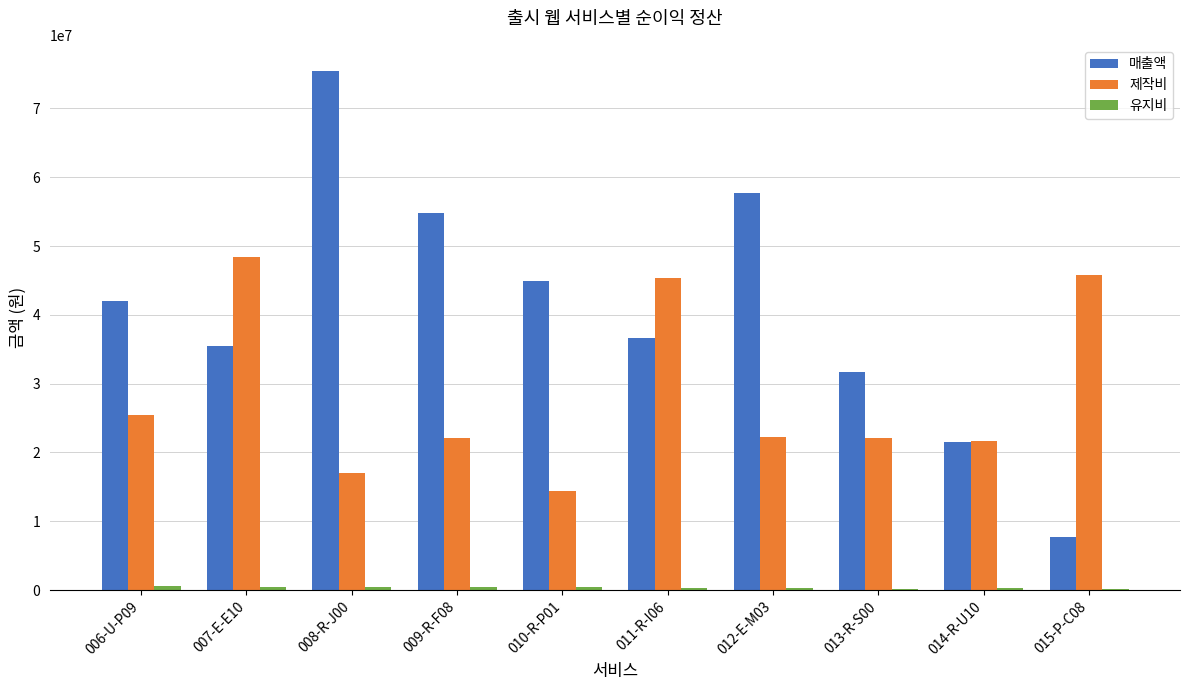

Does the chart contain stacked bars?

No